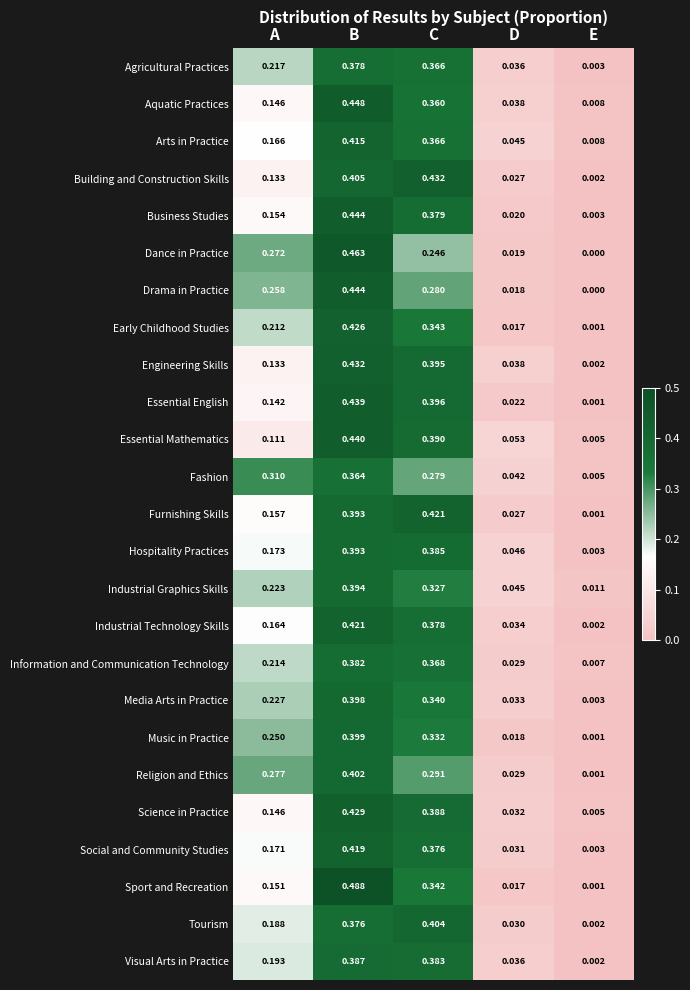

Where is Industrial Technology Skills nearest to the value 0?

E